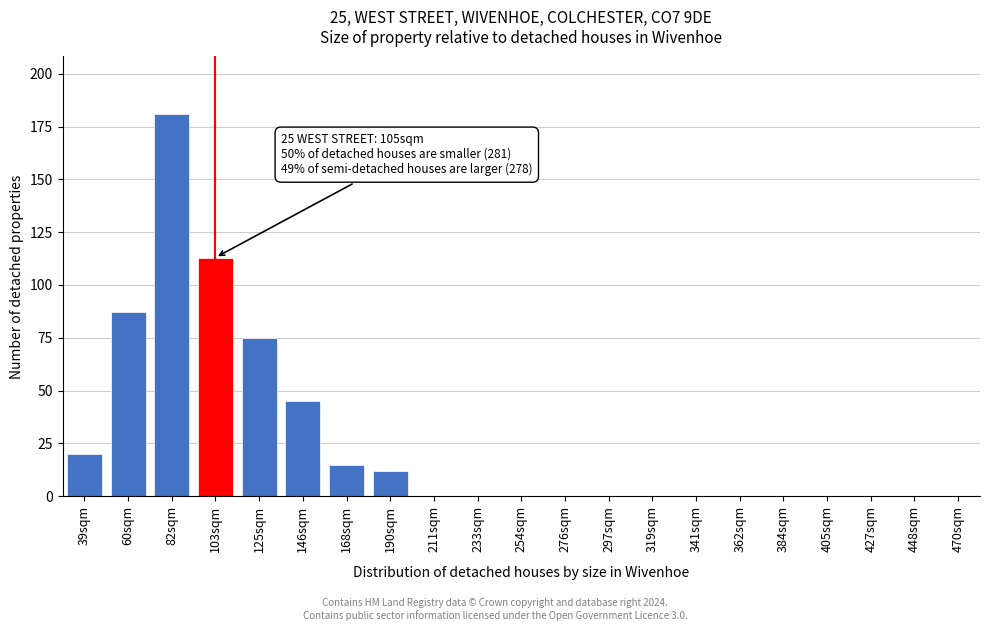

Reading left to right, extract all data points from this chart.

39sqm=20	60sqm=87	82sqm=181	103sqm=113	125sqm=75	146sqm=45	168sqm=15	190sqm=12	211sqm=0	233sqm=0	254sqm=0	276sqm=0	297sqm=0	319sqm=0	341sqm=0	362sqm=0	384sqm=0	405sqm=0	427sqm=0	448sqm=0	470sqm=0